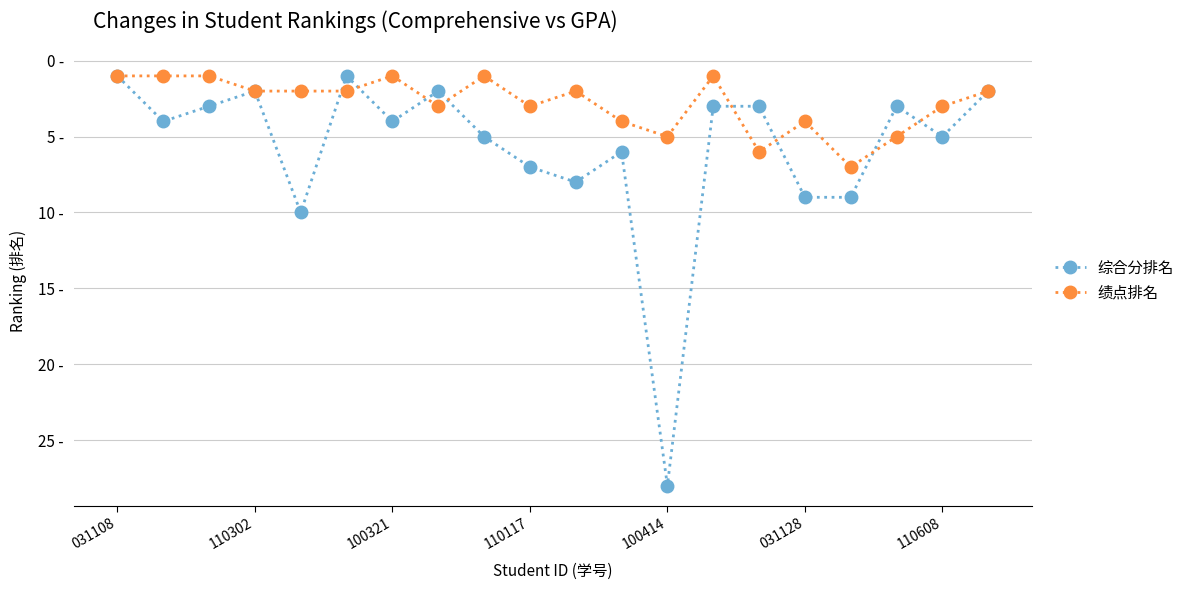

How many intersections are there between 综合分排名 and 绩点排名?

8